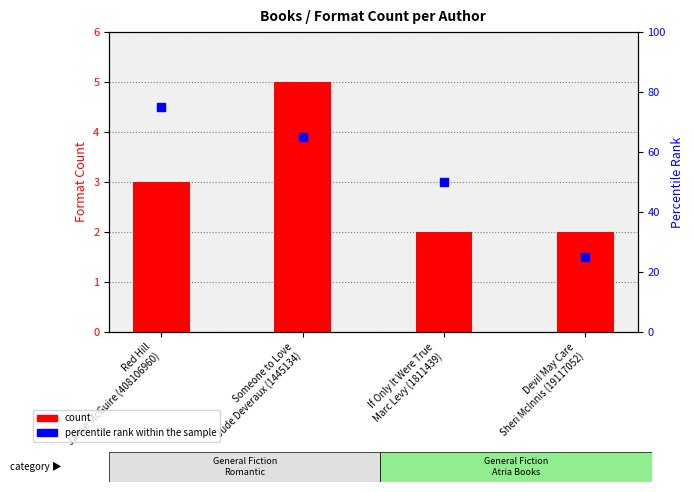

Which series has the largest total across all categories?

percentile rank within the sample